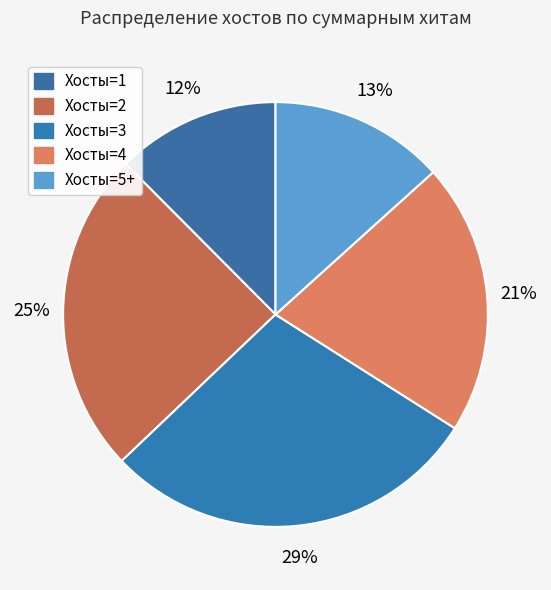

How many slices are in this pie chart?

5